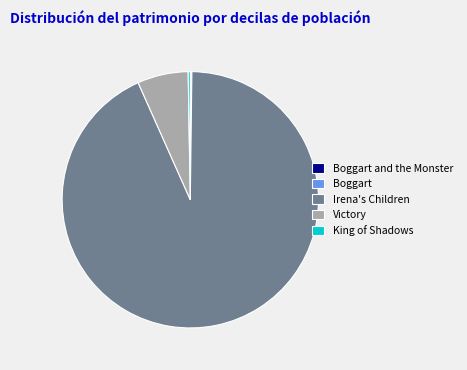

Is it true that Victory is 1% of the pie?

False